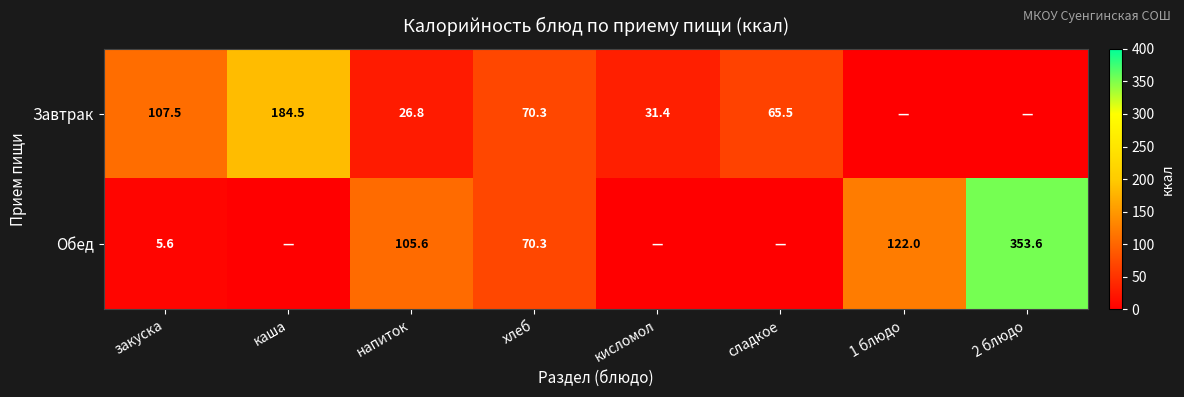

What is the difference between the Завтрак values at хлеб and кисломол?

38.9